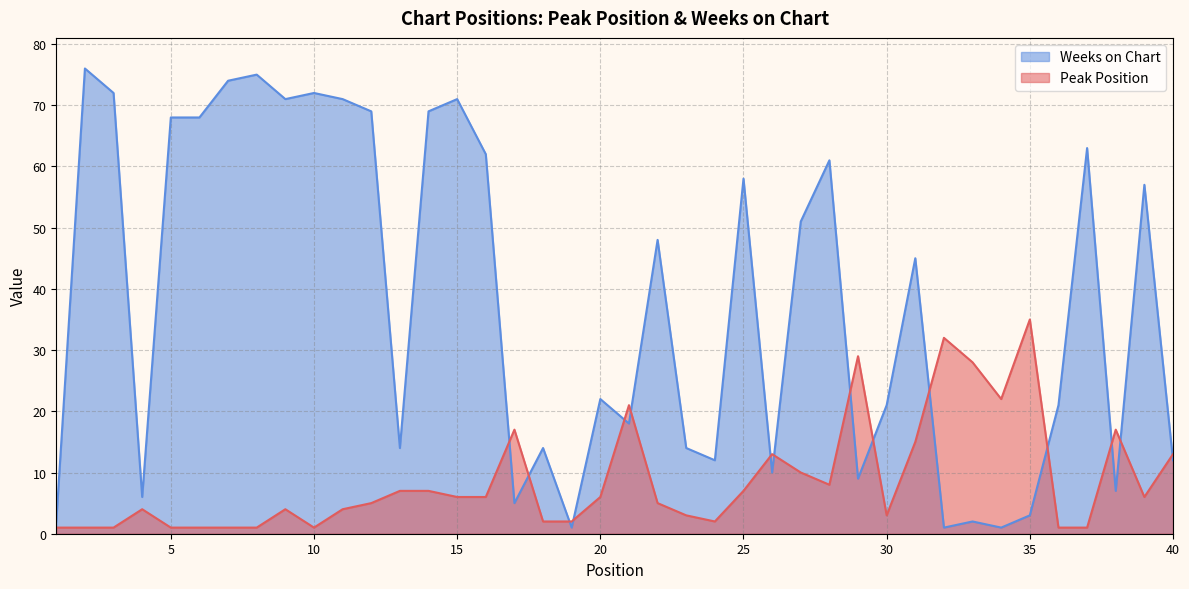

How many intersections are there between Peak Position and Weeks on Chart?

15